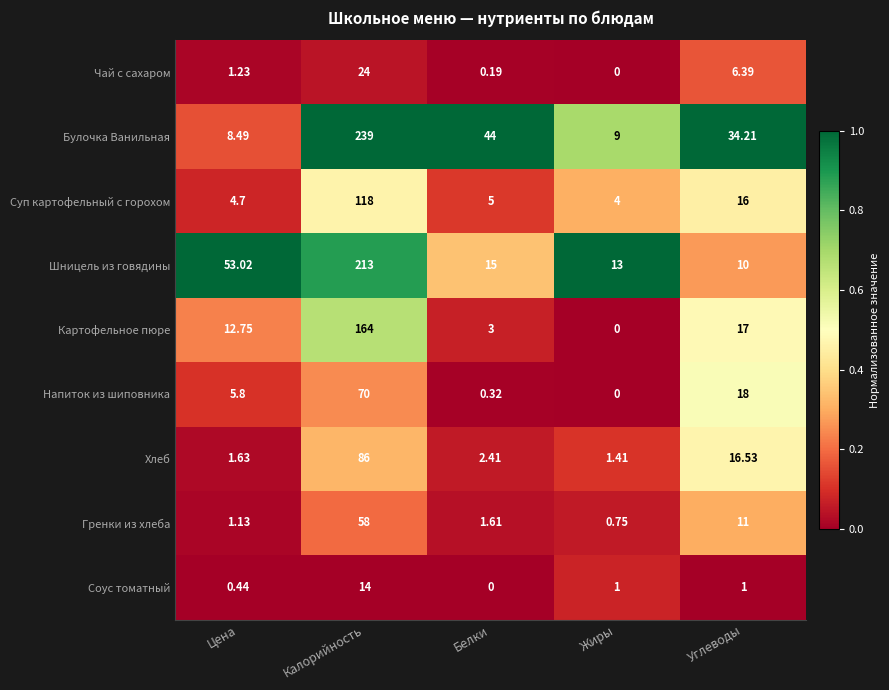

Which series has the largest total across all categories?

Булочка Ванильная